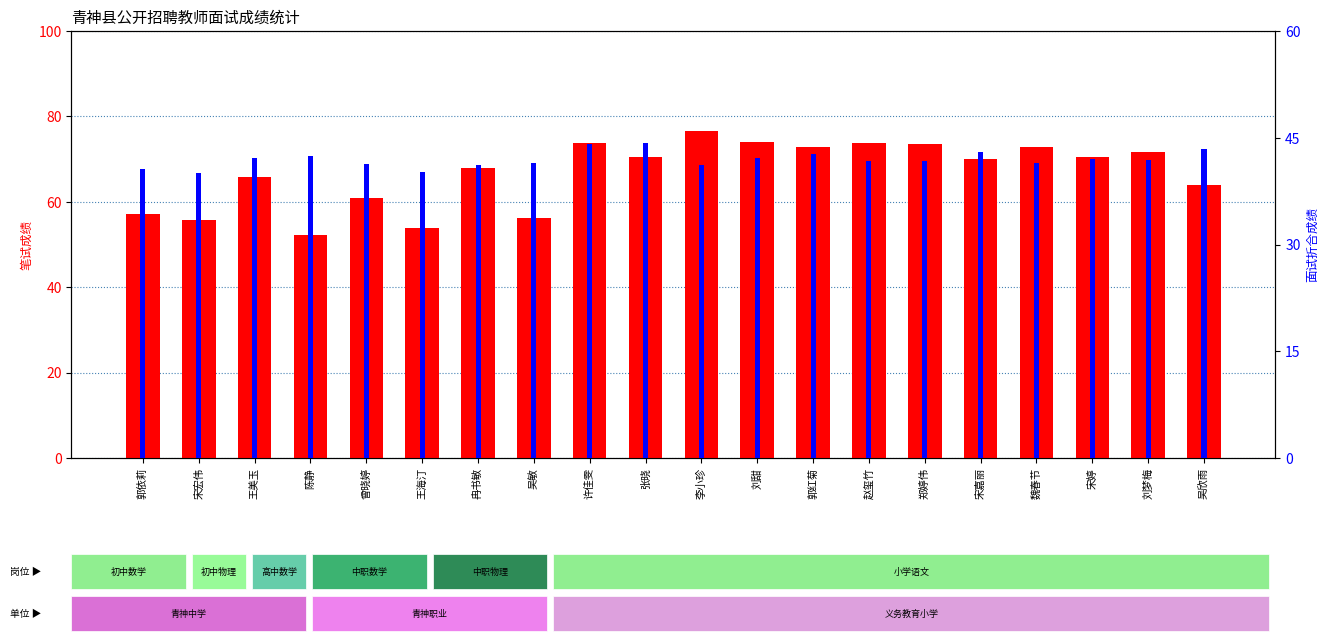

Which series has the largest range (max minus min)?

笔试成绩